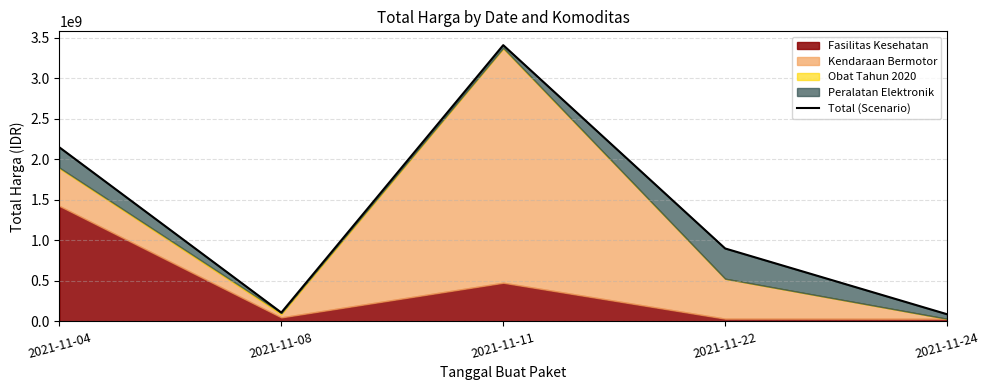

Which has a higher value, 2021-11-24 or 2021-11-11?

2021-11-11